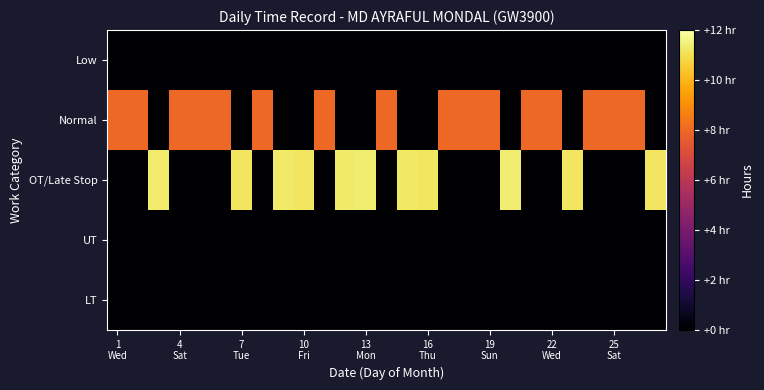

Which series has the largest total across all categories?

Normal